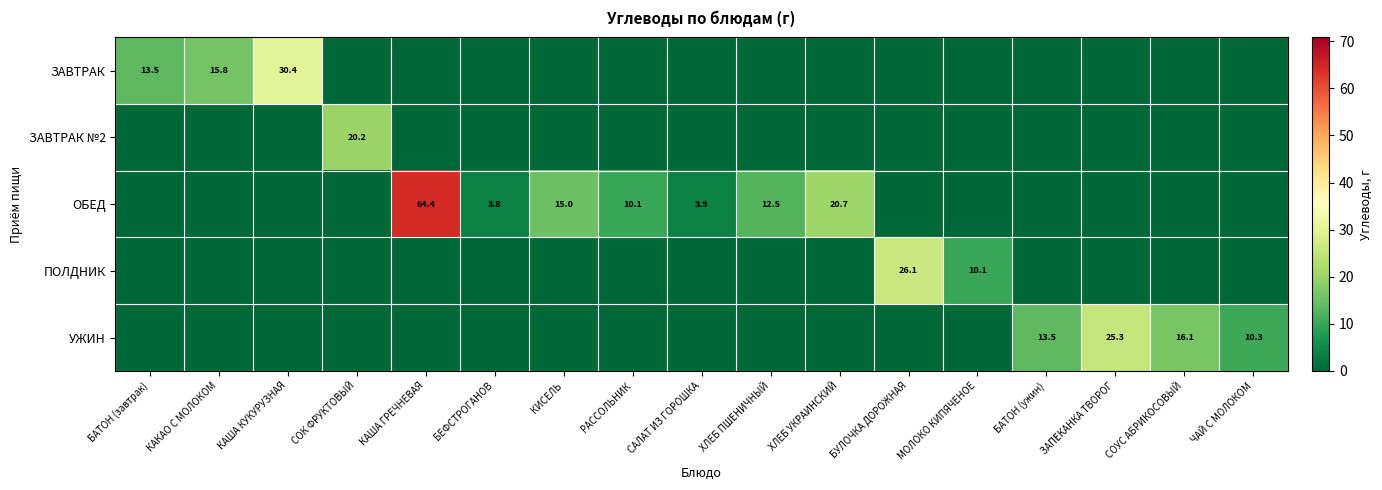

Is it true that УЖИН equals 28.0 at СОУС АБРИКОСОВЫЙ?

False